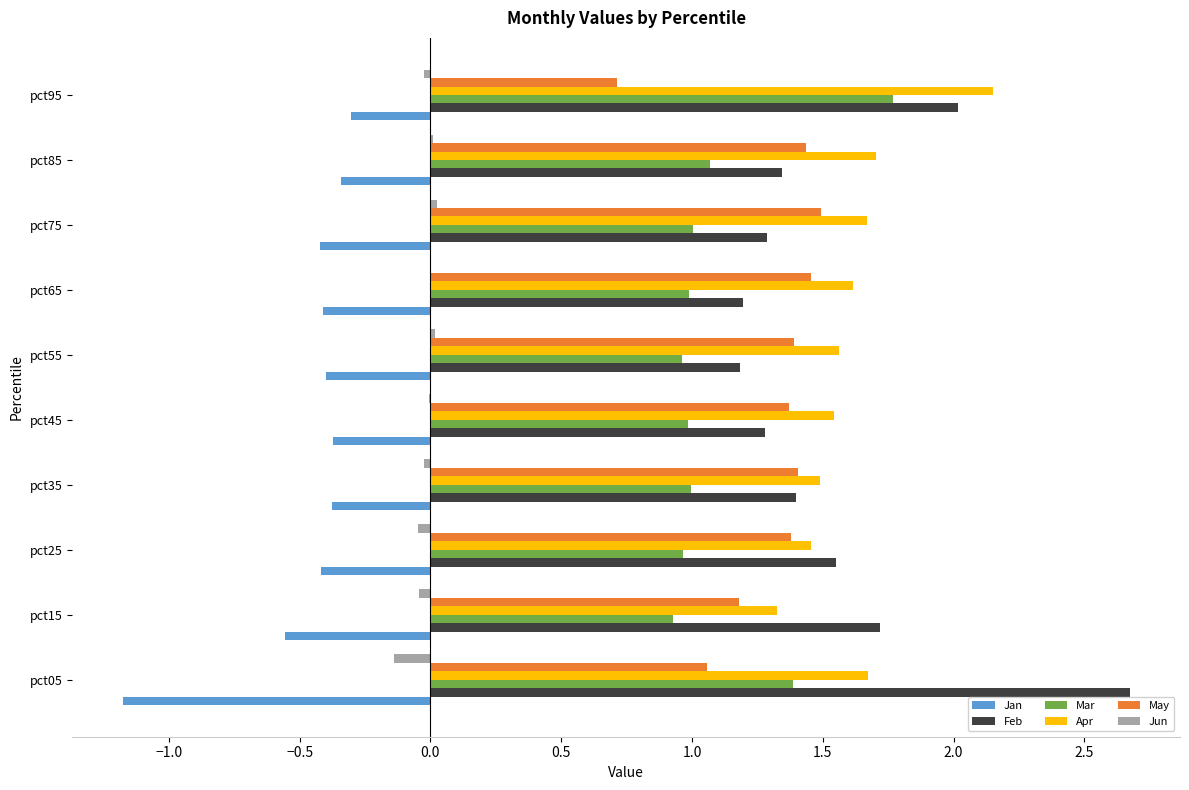

What is the sum of all Mar values?

11.1